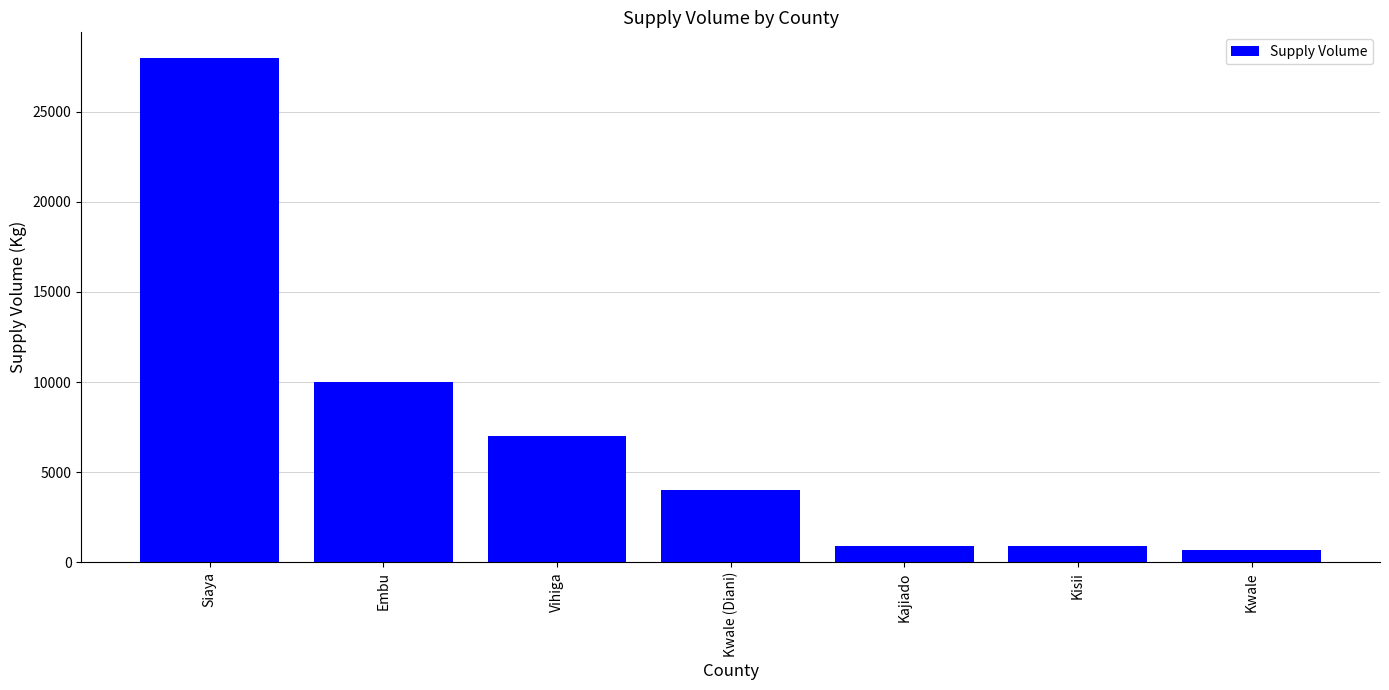

What is the label of the 1st bar from the left?

Siaya